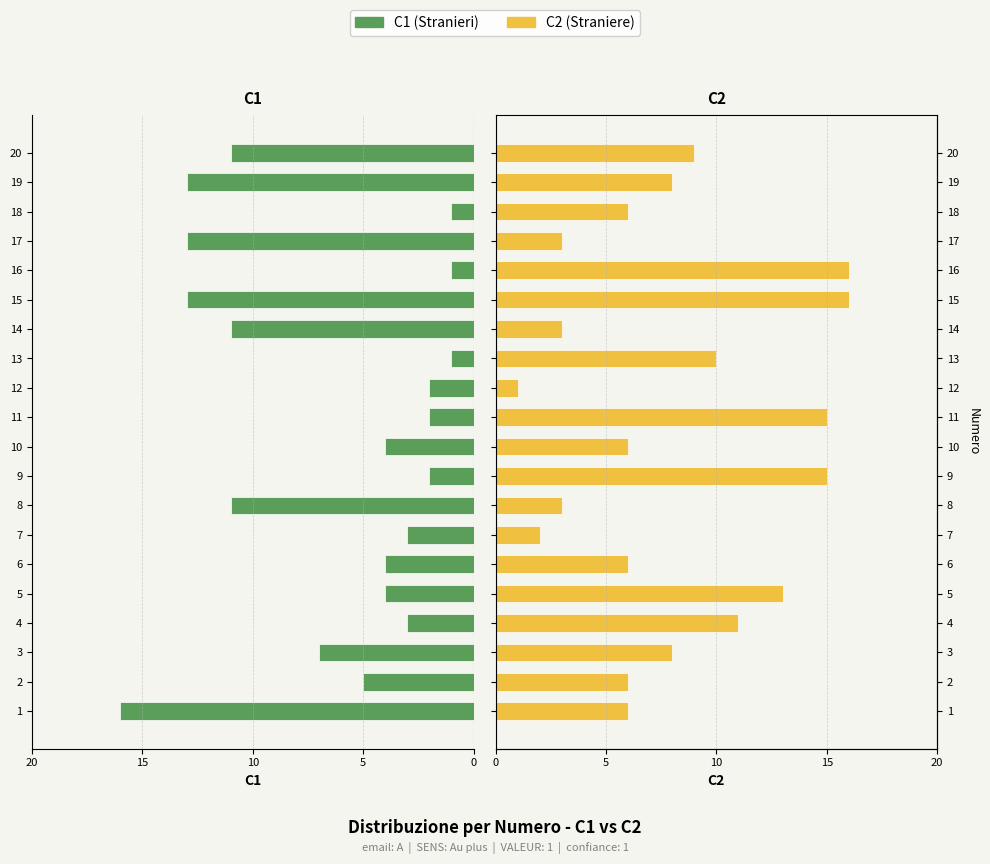

What is the label of the 14th bar from the right?

6